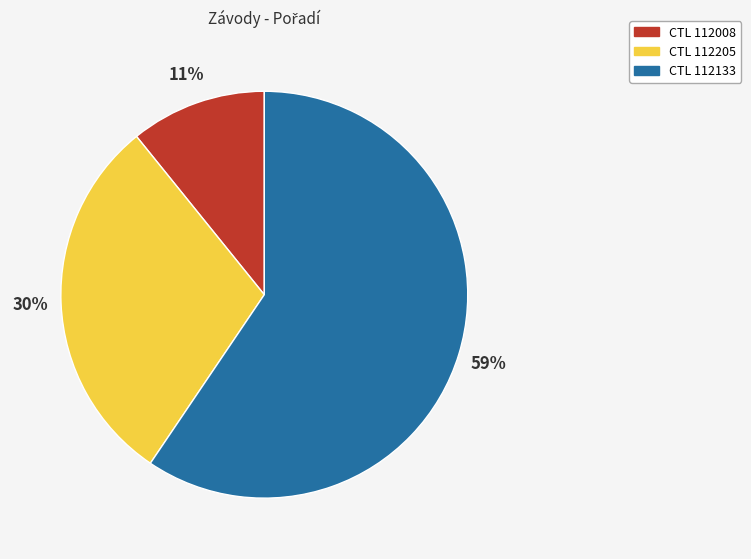

To the nearest percent, what is the average slice percentage?

33%